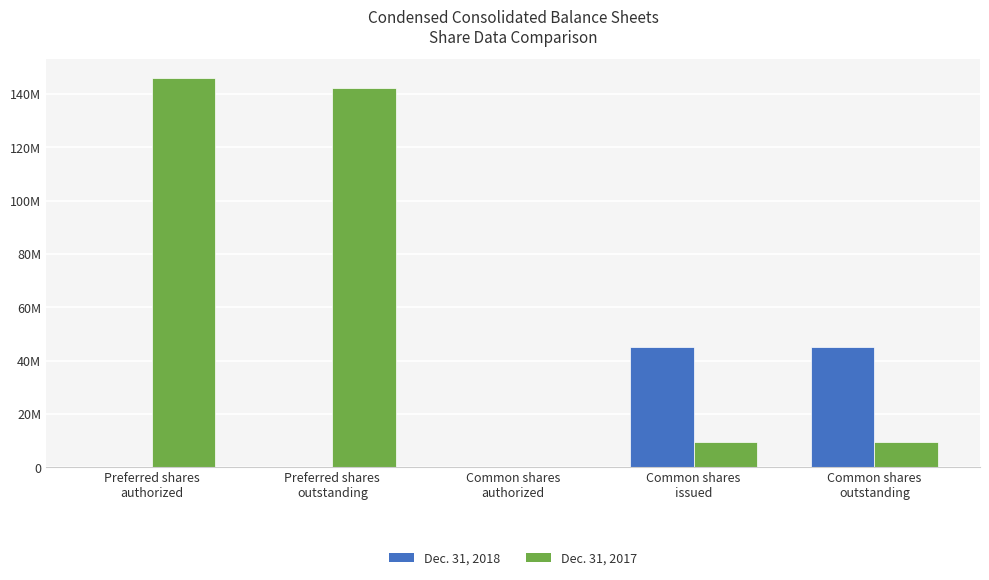

Reading right to left, what are all the values shown in this chart?

Dec. 31, 2018: 45139955	45139955	0	0	0
Dec. 31, 2017: 9582791	9582791	0	142288292	145833064